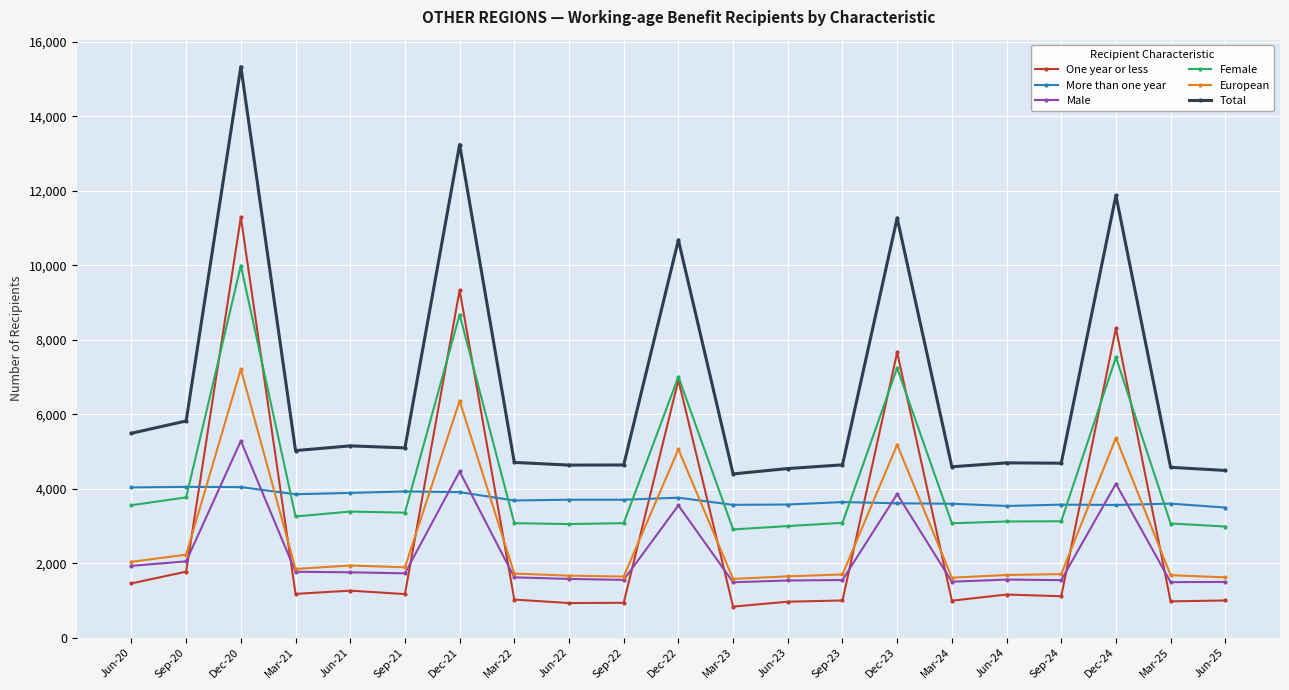

Which series has the widest spread of values?

Total